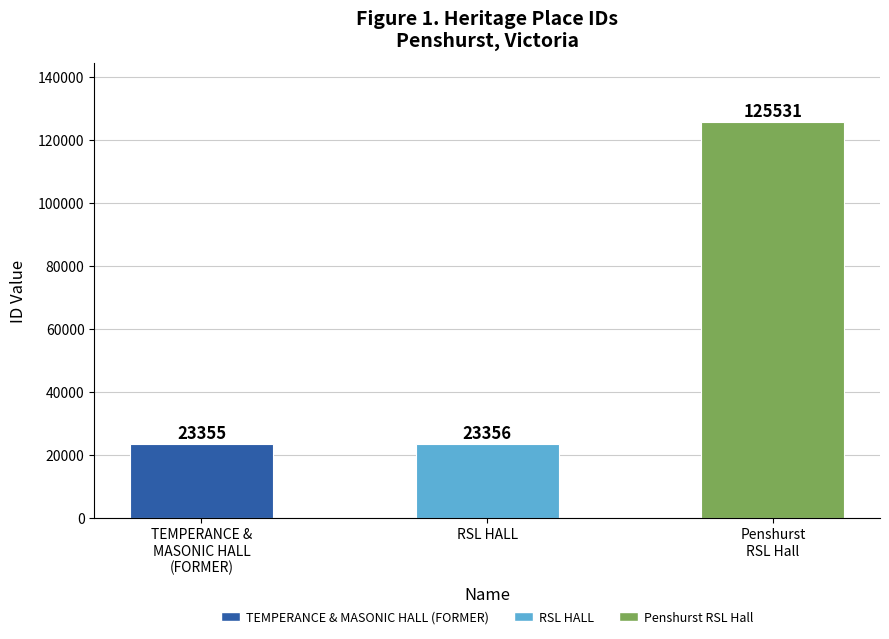

What is the value of the 1st bar from the left?

23355